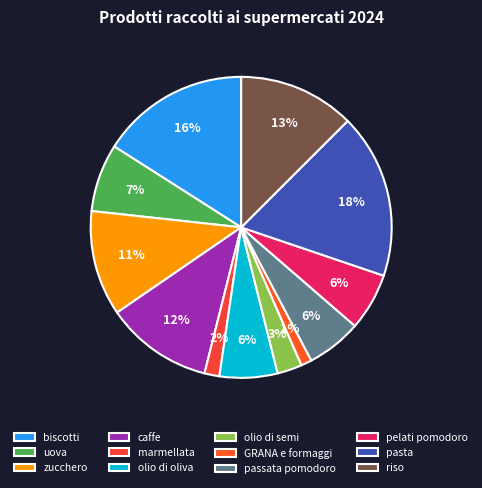

Does pelati pomodoro represent more than half of the total?

No